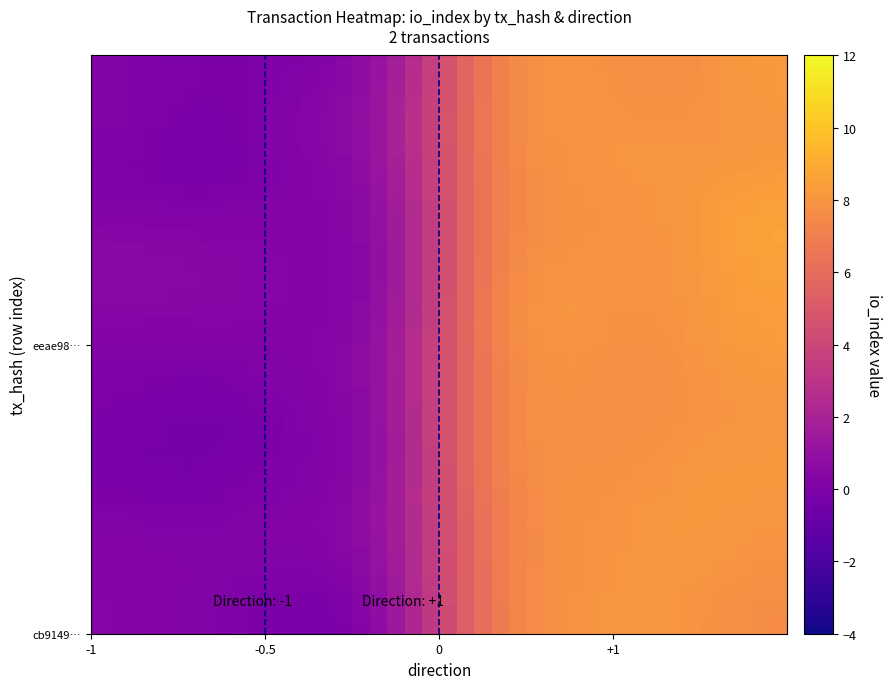

What is the smallest value displayed?

-0.3